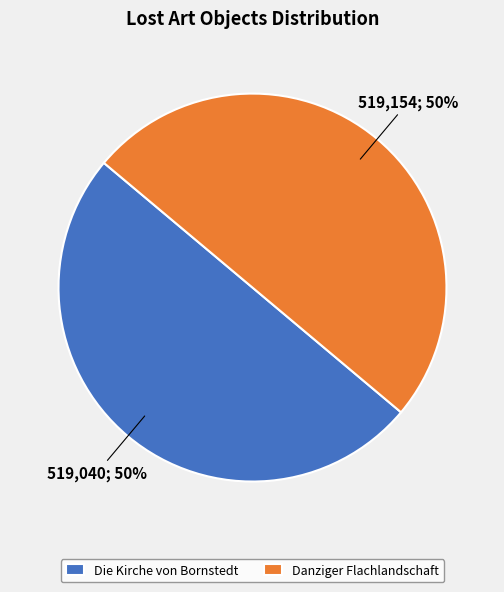

The Die Kirche von Bornstedt slice represents 58% of the pie. True or false?

False